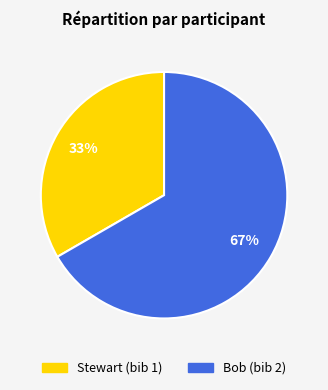

Is it true that Bob is 67% of the pie?

True